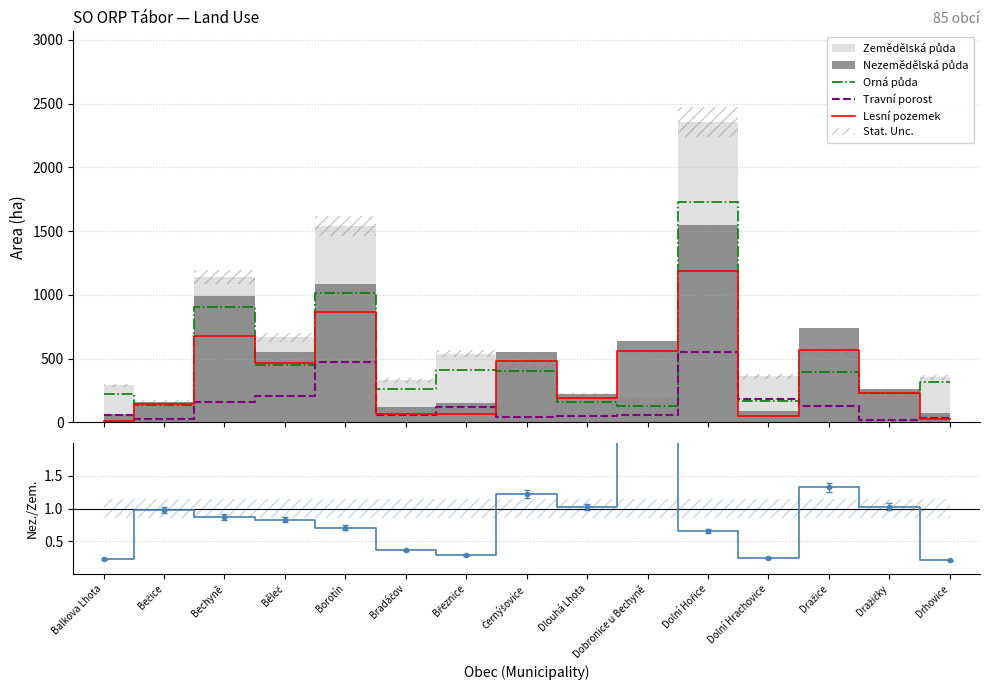

Does the chart display data point markers on the line(s)?

No